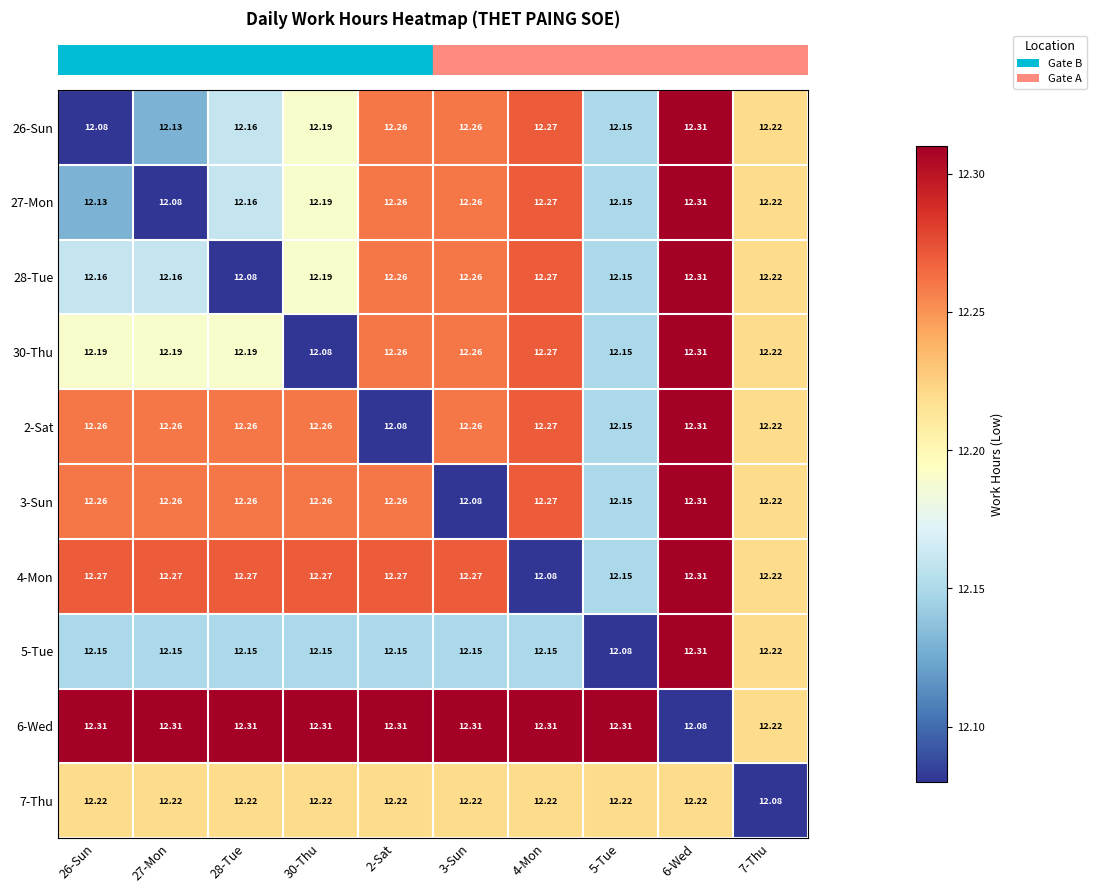

Is the value of 26-Sun at 27-Mon greater than the value of 5-Tue at 7-Thu?

No